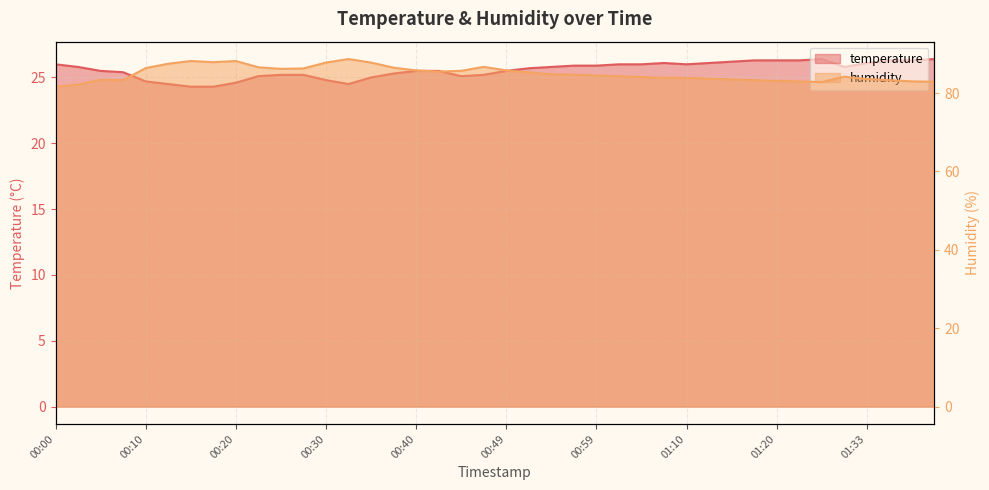

At how many categories does at least one series exceed 77?

40